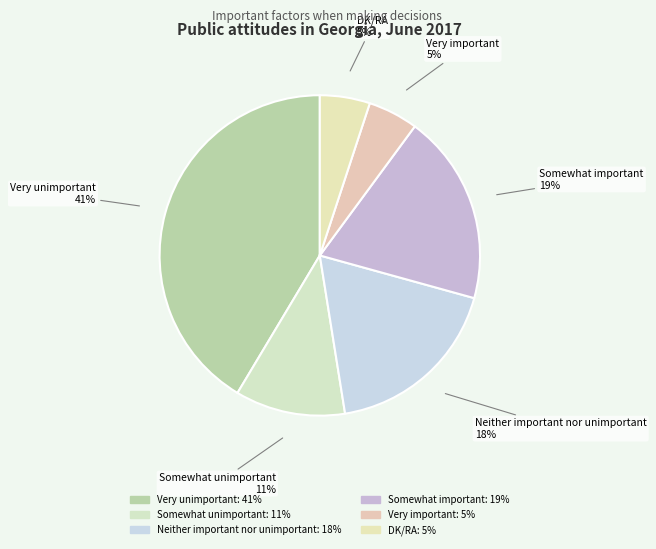

What percentage is the DK/RA slice, to the nearest percent?

5%